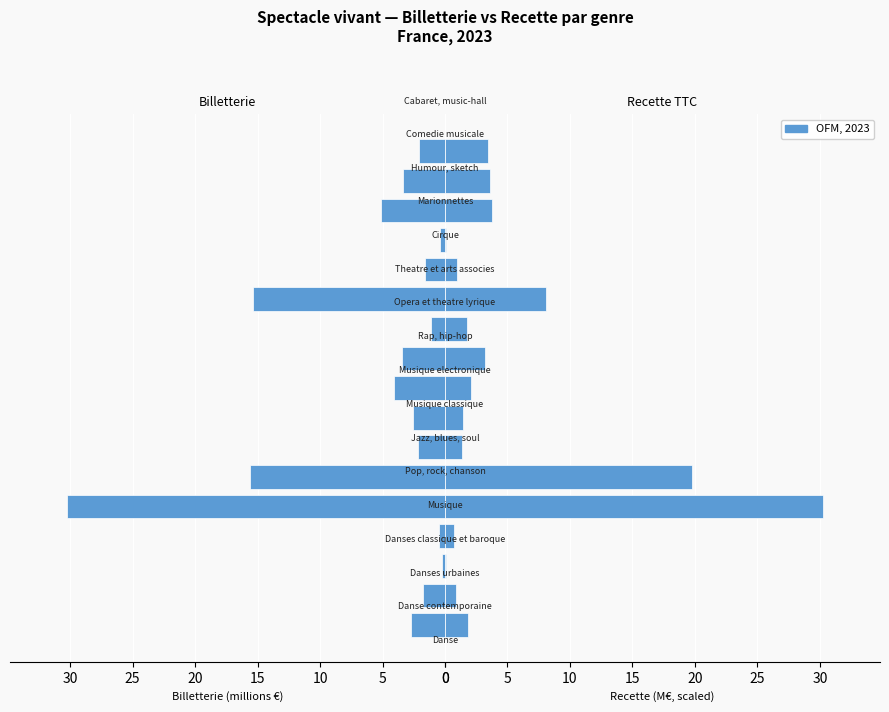

The Billetterie (M€) series shows 22.4 at 25. True or false?

False